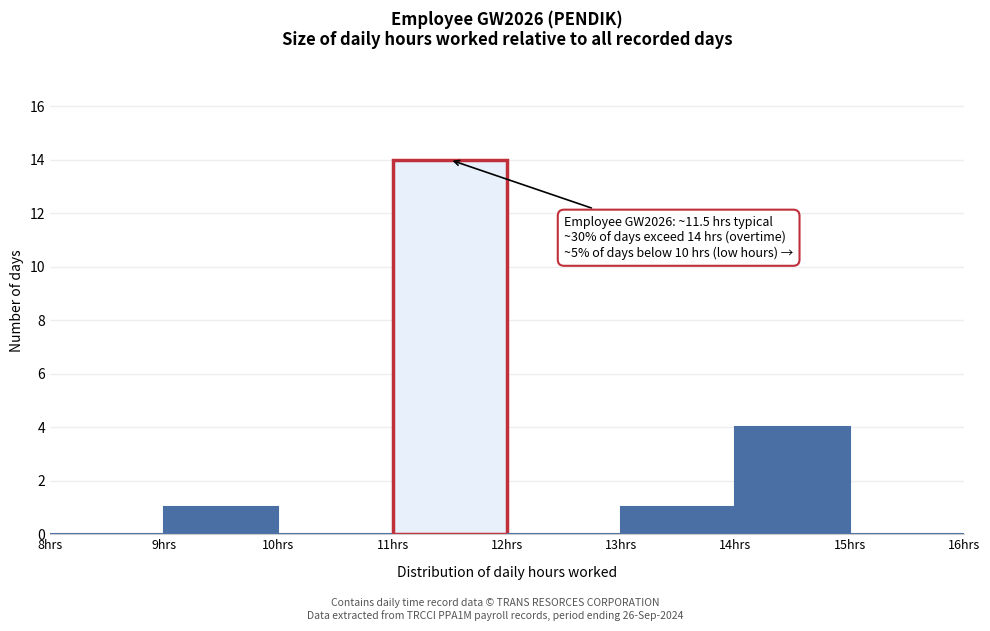

Which range on the x-axis has the tallest bar?

11 to 12